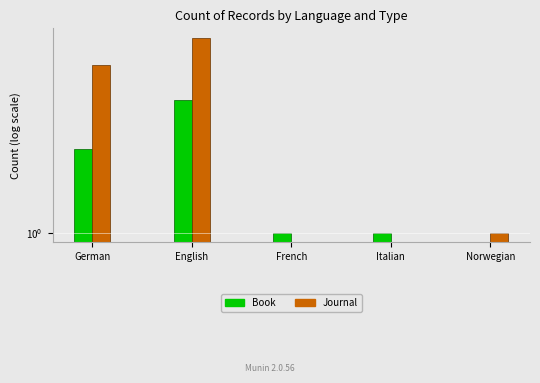

The Book series shows 1 at French. True or false?

False